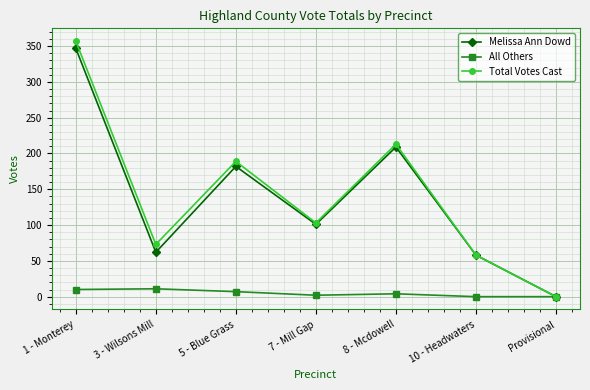

Where is the first local maximum for Melissa Ann Dowd?

5 - Blue Grass